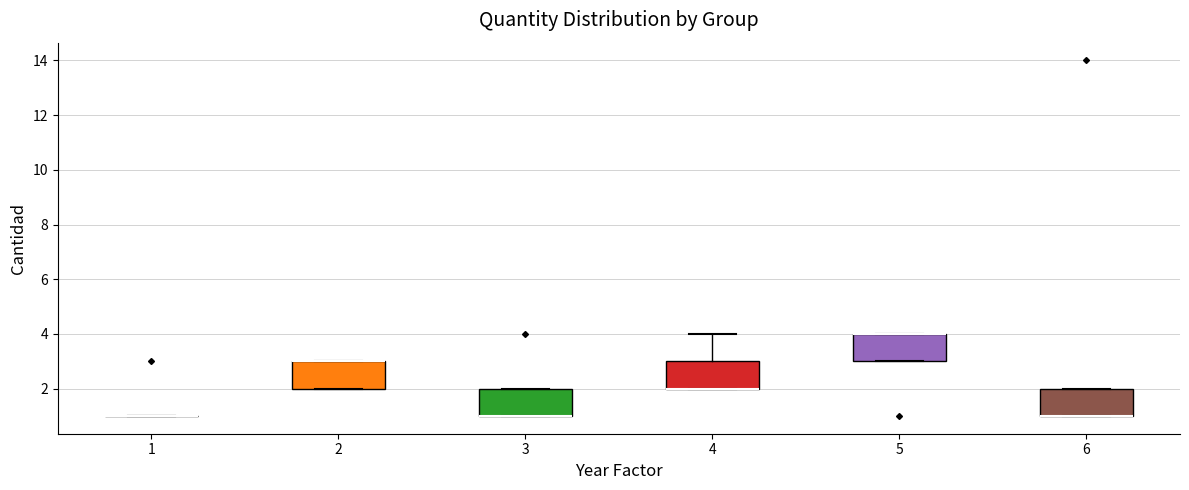

Where is the upper edge of the box at x = 2 on the y-axis? The values are not printed on the chart, so give them approximately, as read against the axis.

3